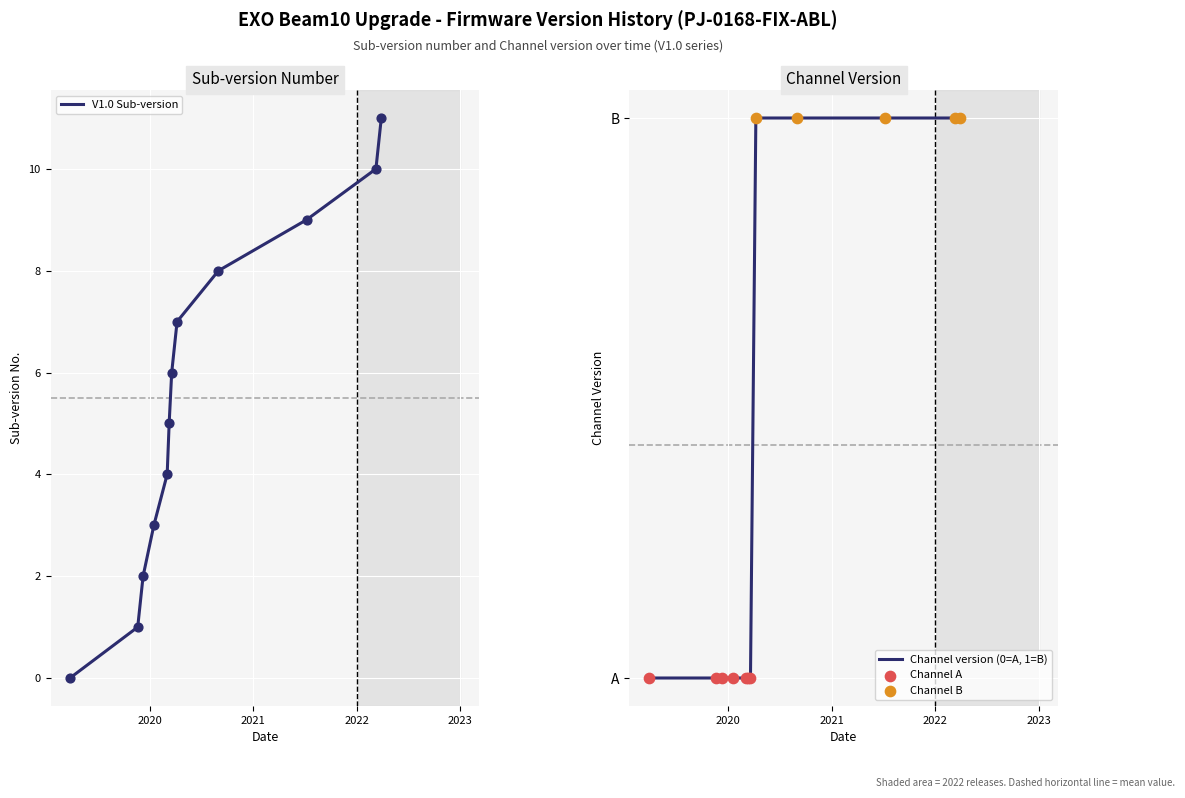

What are all the series names shown in the legend?

V1.0 Sub-version, Channel version (0=A, 1=B)